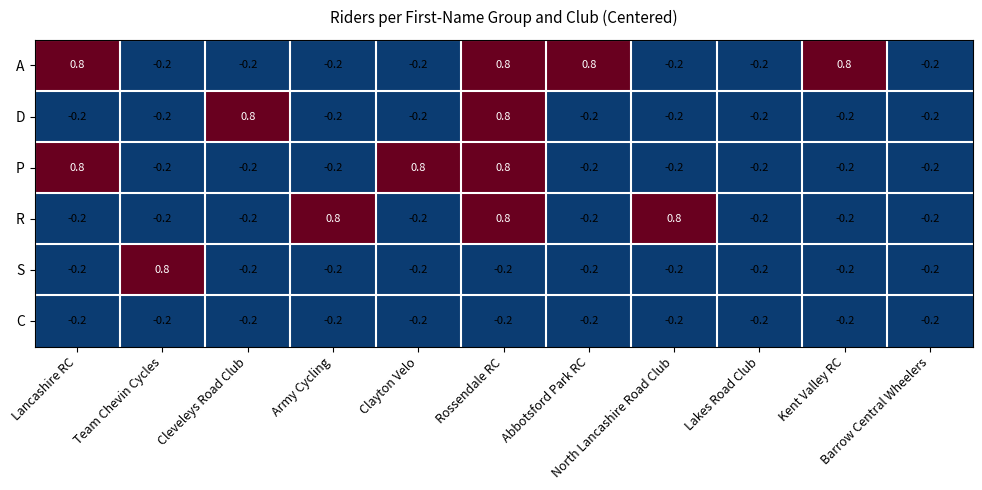

How many values in R are above zero?

3